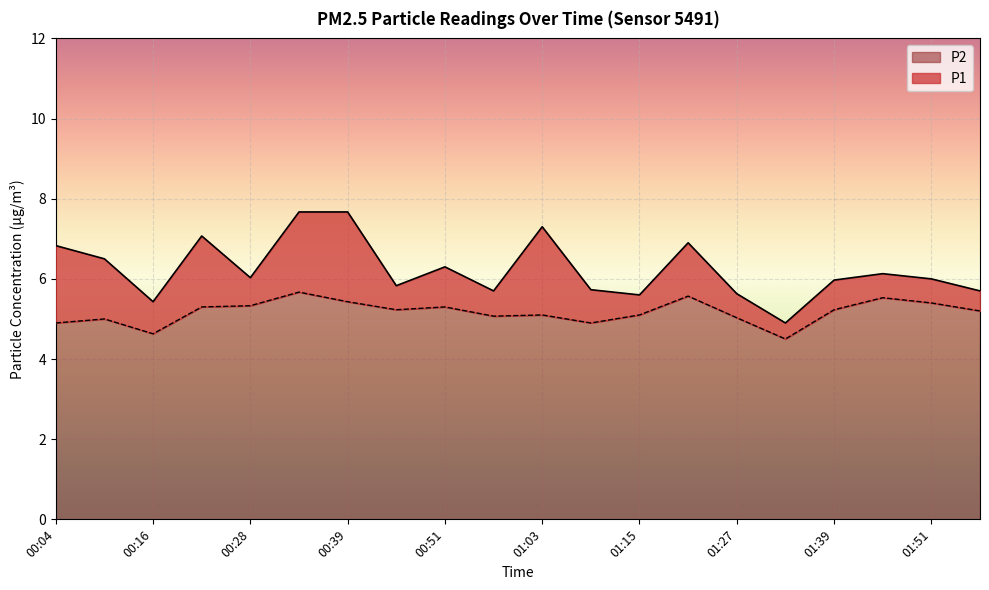

True or false: P2 has a value of 4.9 at 01:09.

True